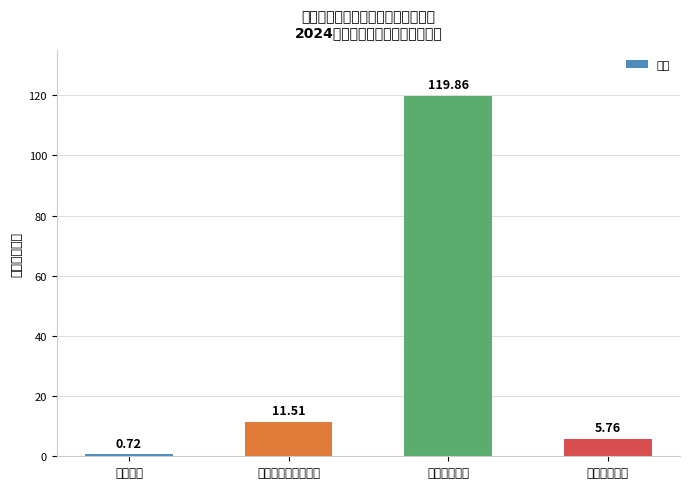

What is the ratio of the value at 社会保障和就业支出 to the value at 卫生健康支出?

0.1